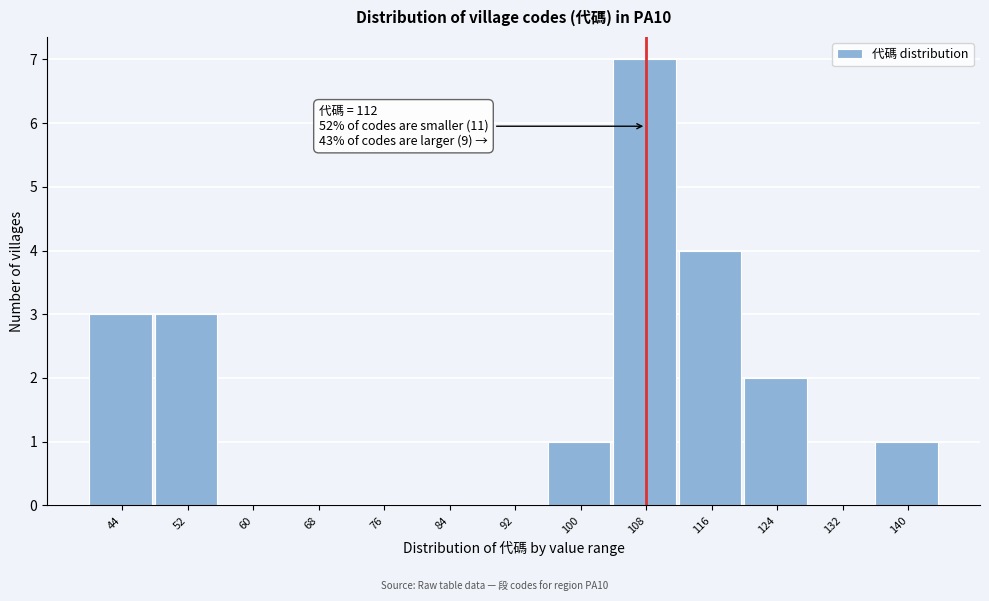

Reading left to right, transcribe all the data shown in this chart.

44=3	52=3	60=0	68=0	76=0	84=0	92=0	100=1	108=7	116=4	124=2	132=0	140=1